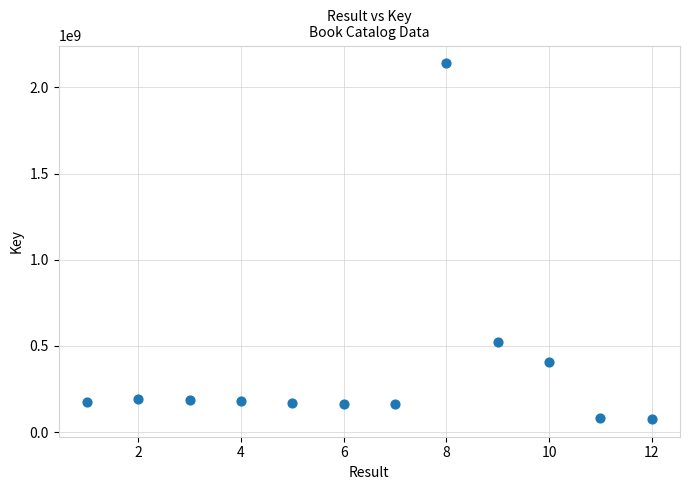

What Y value in the scatter plot is closest to 1107861193?

521361581